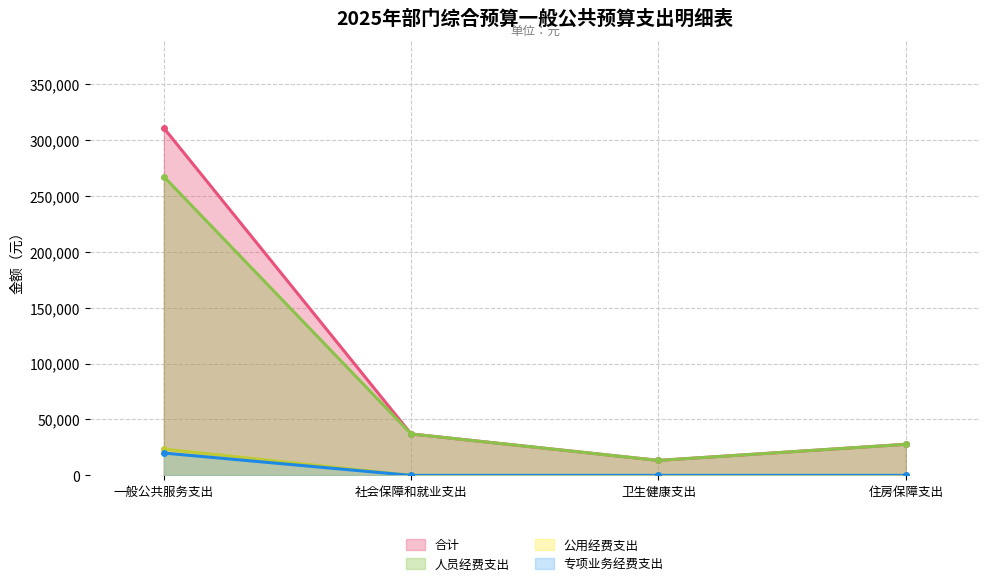

At which label is 公用经费支出 closest to 11750?

一般公共服务支出